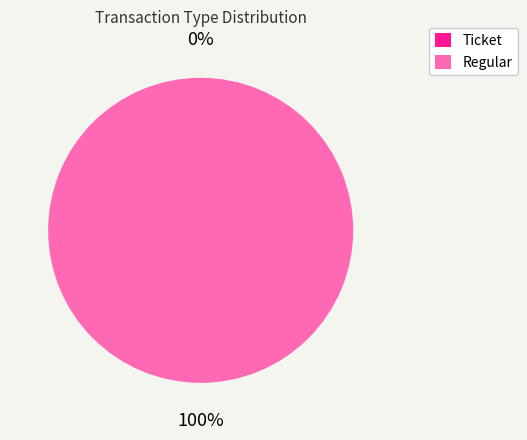

Which slice is the largest?

Regular